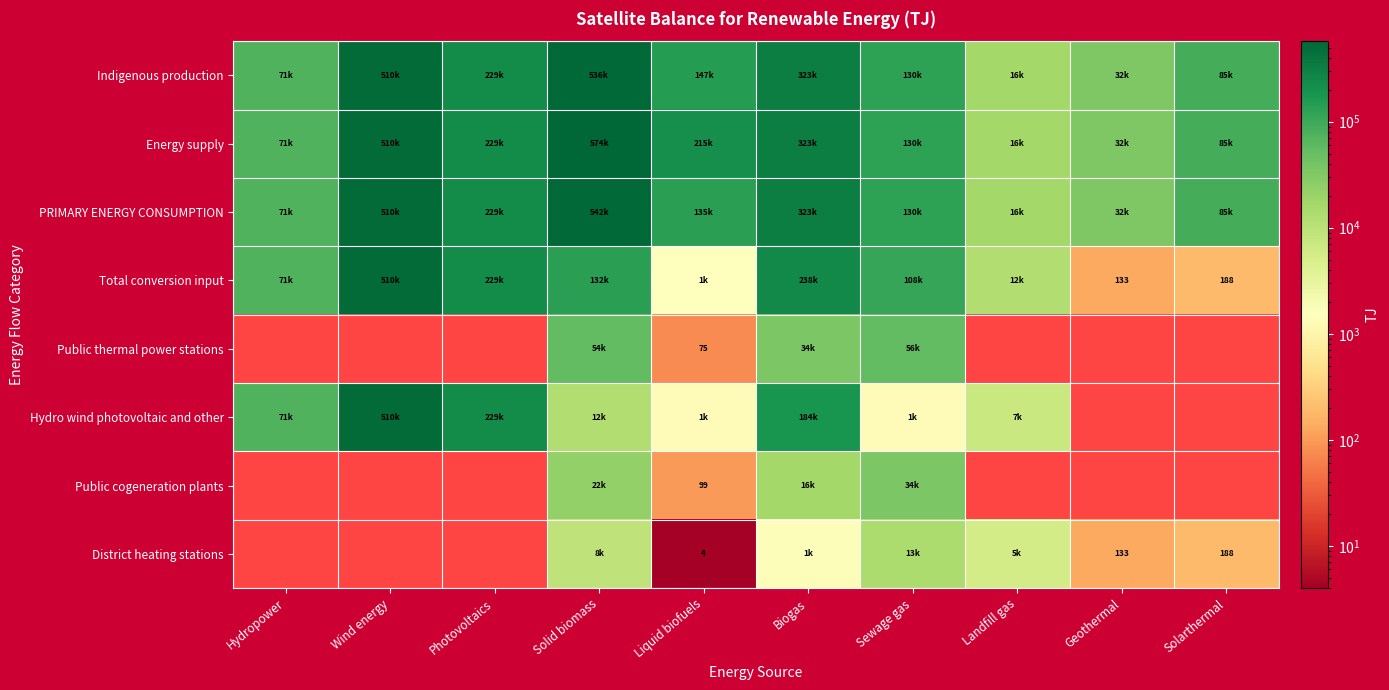

True or false: District heating stations has a value of 133 at Geothermal.

True